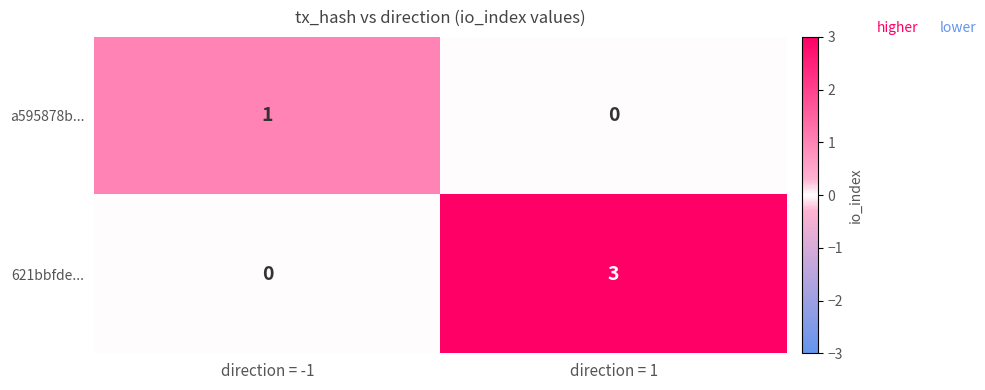

Where is a595878b... nearest to the value 0?

direction = 1